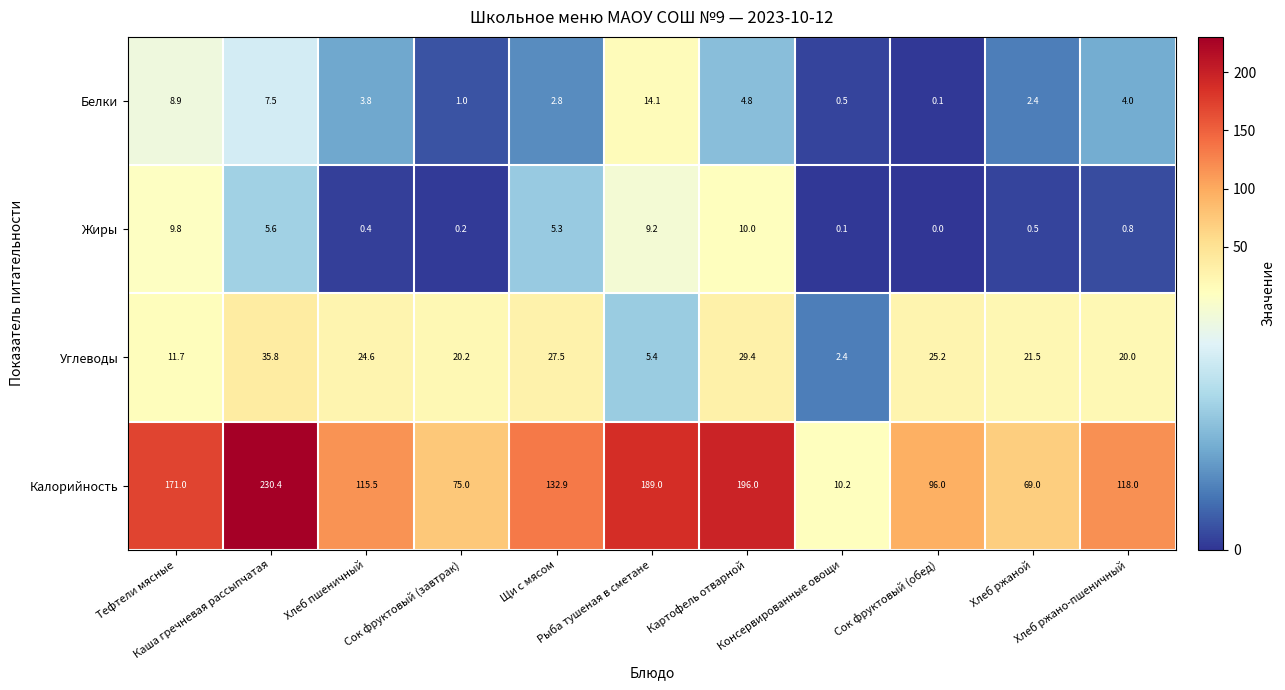

What is the difference between the second highest and second lowest values in the Жиры series?

9.7